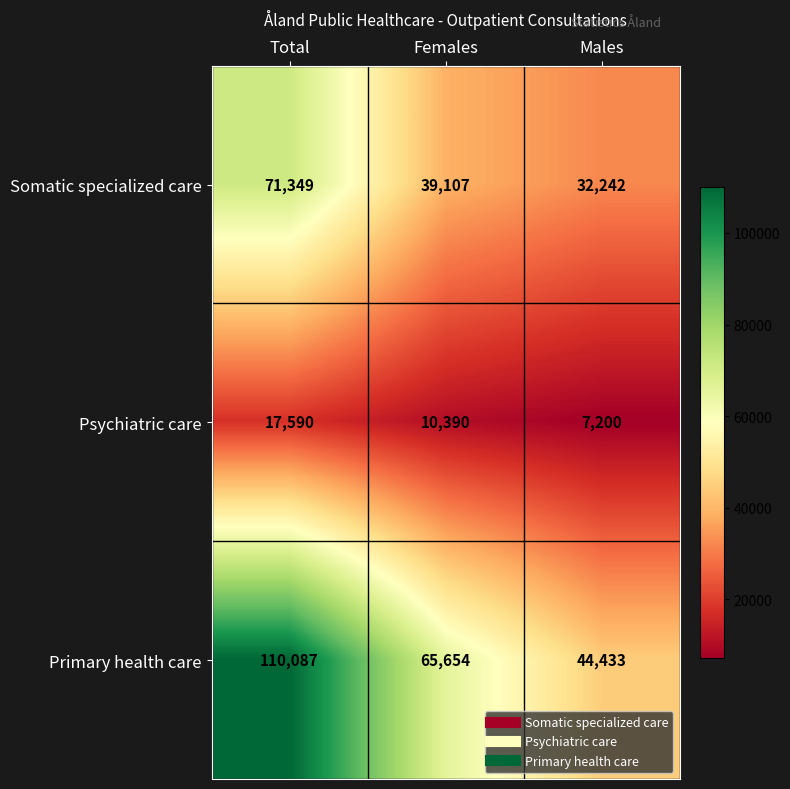

List the series in order of their overall mean, lowest first.

Psychiatric care, Somatic specialized care, Primary health care